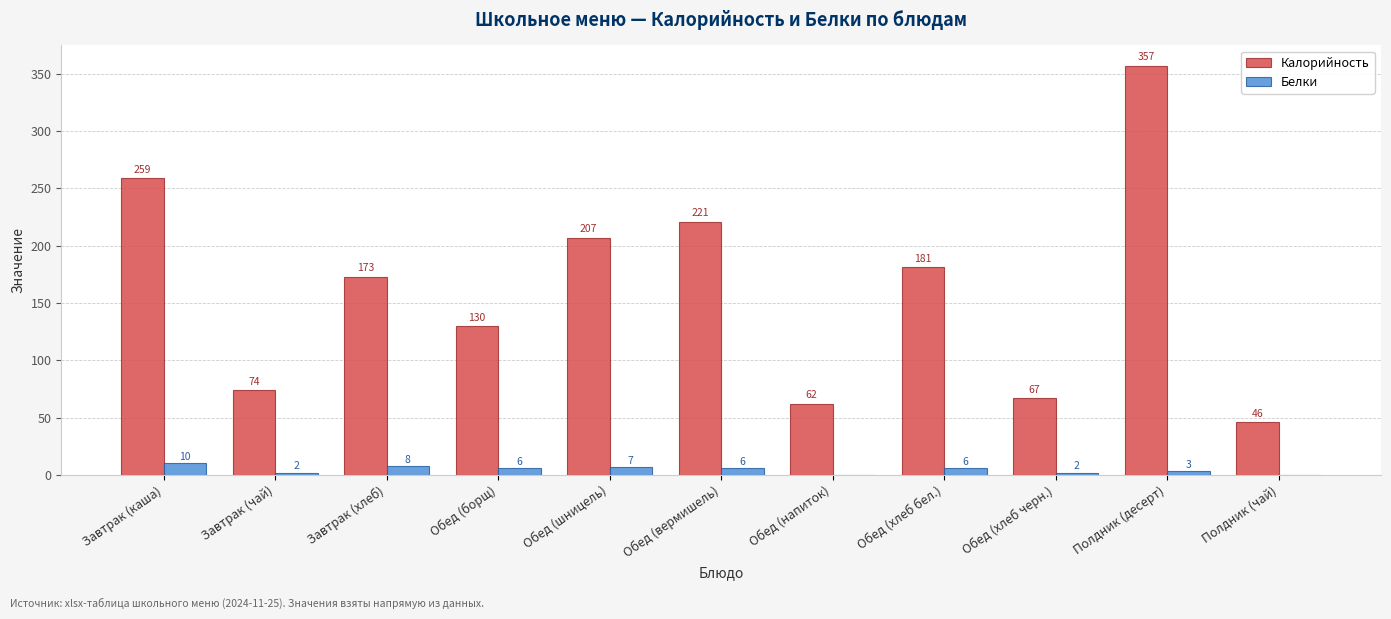

How many distinct data groups are displayed?

2